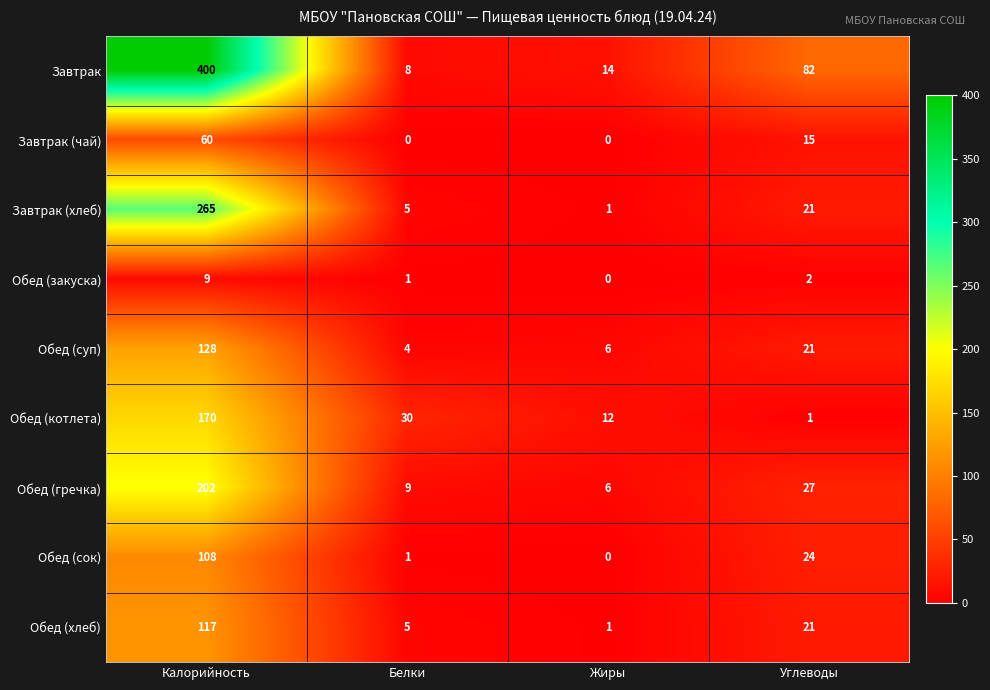

List the series in order of their peak value, highest first.

Завтрак, Завтрак (хлеб), Обед (гречка), Обед (котлета), Обед (суп), Обед (хлеб), Обед (сок), Завтрак (чай), Обед (закуска)